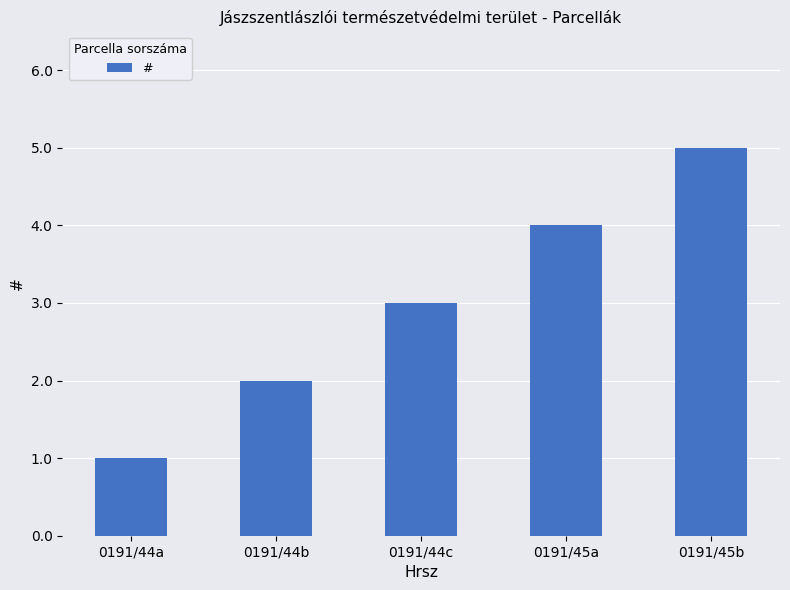

The chart shows a value of 2 at 0191/44a. True or false?

False